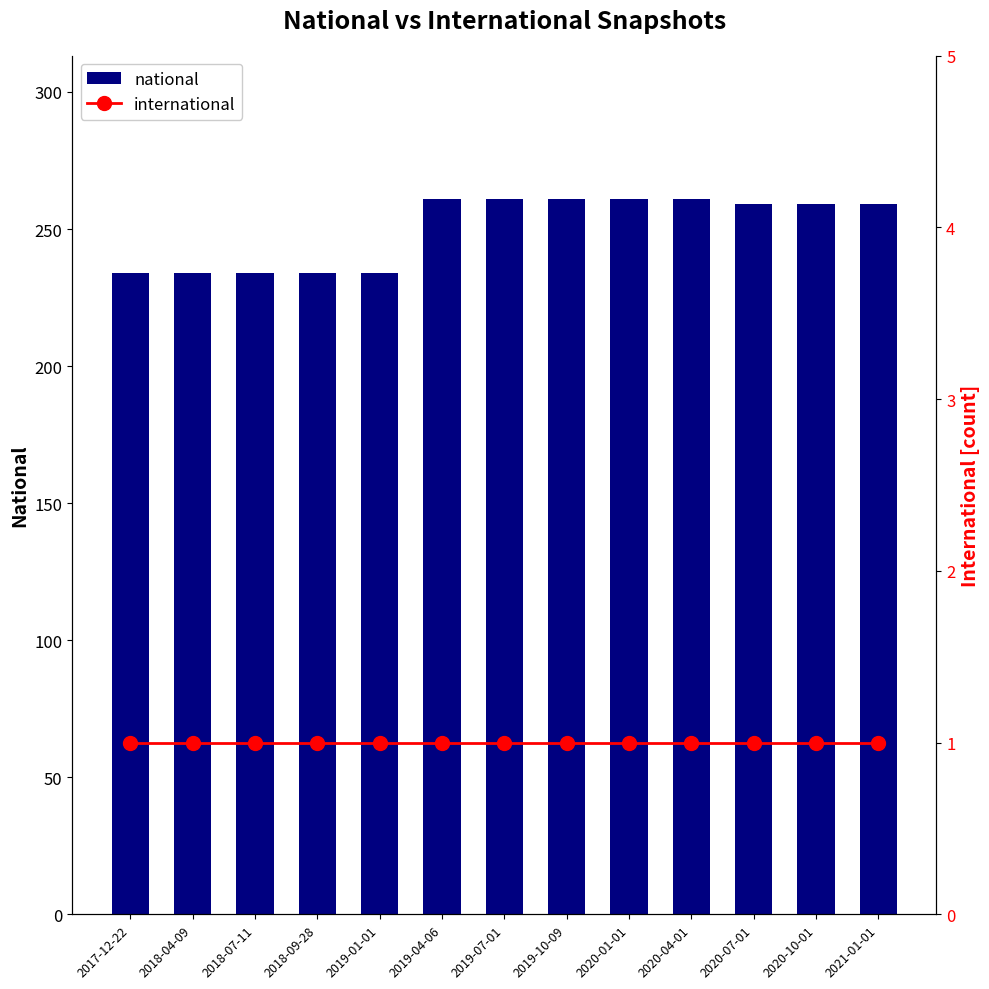

What is the value of the international bar at the 4th from the left?

1